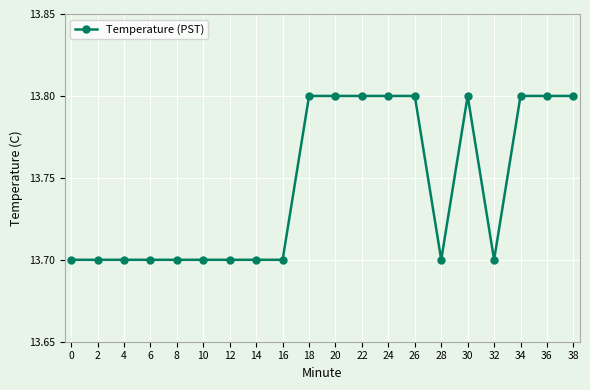

What is the smallest value displayed?

13.7